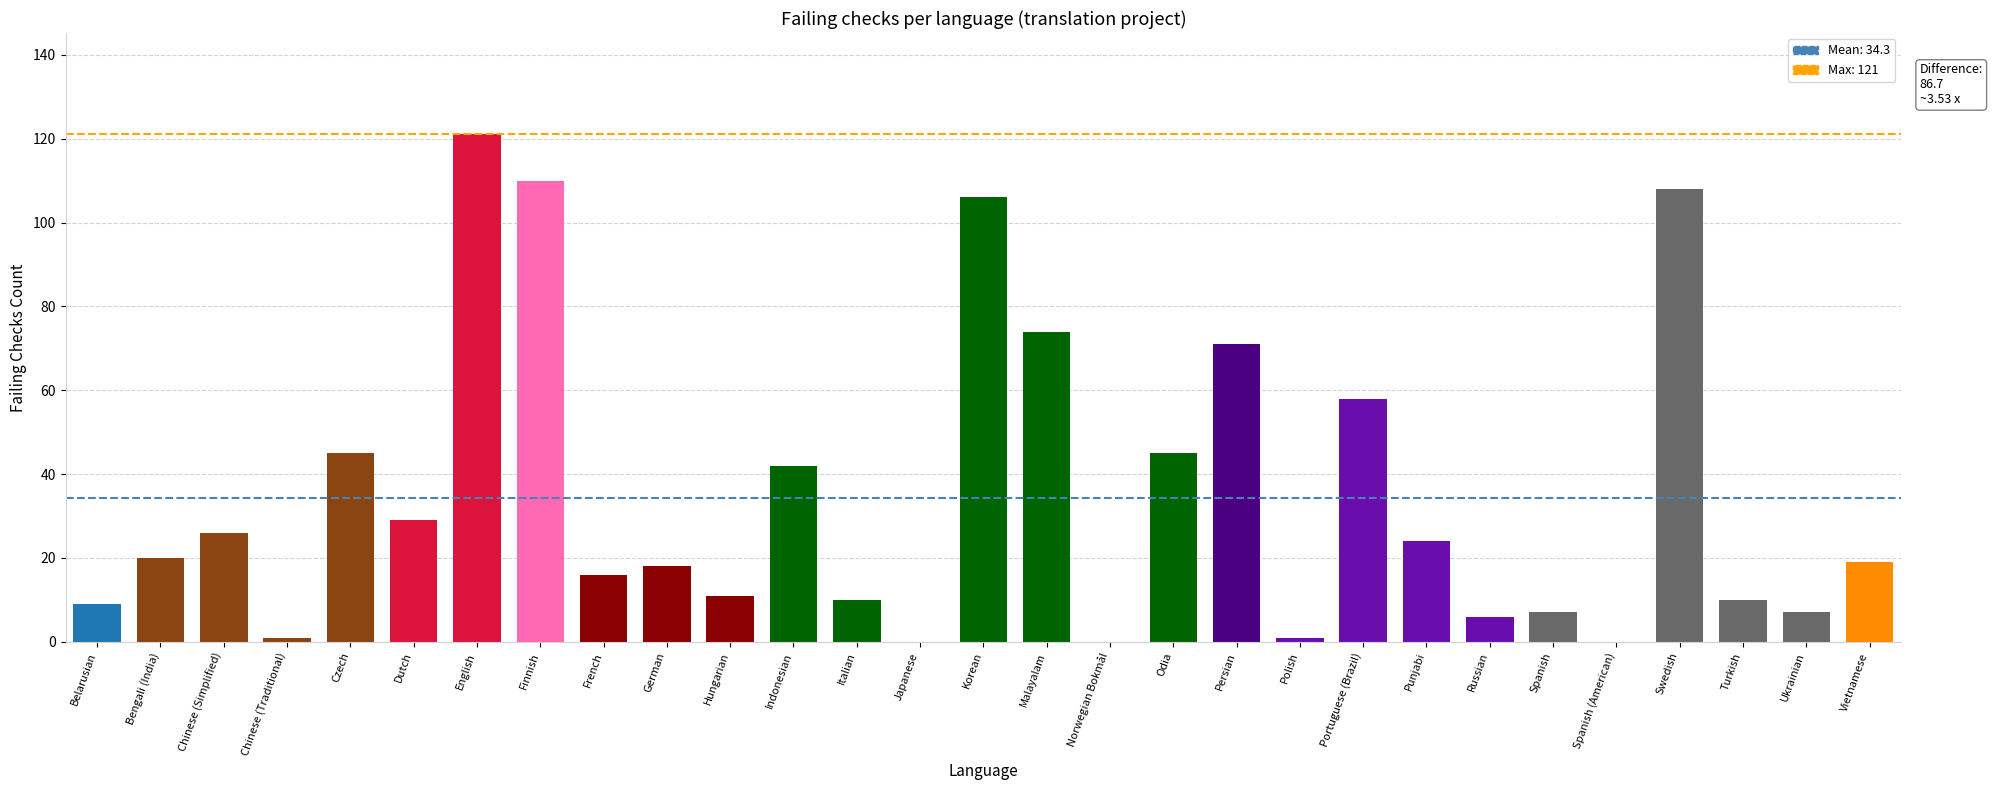

The chart shows a value of 15 at Chinese (Simplified). True or false?

False